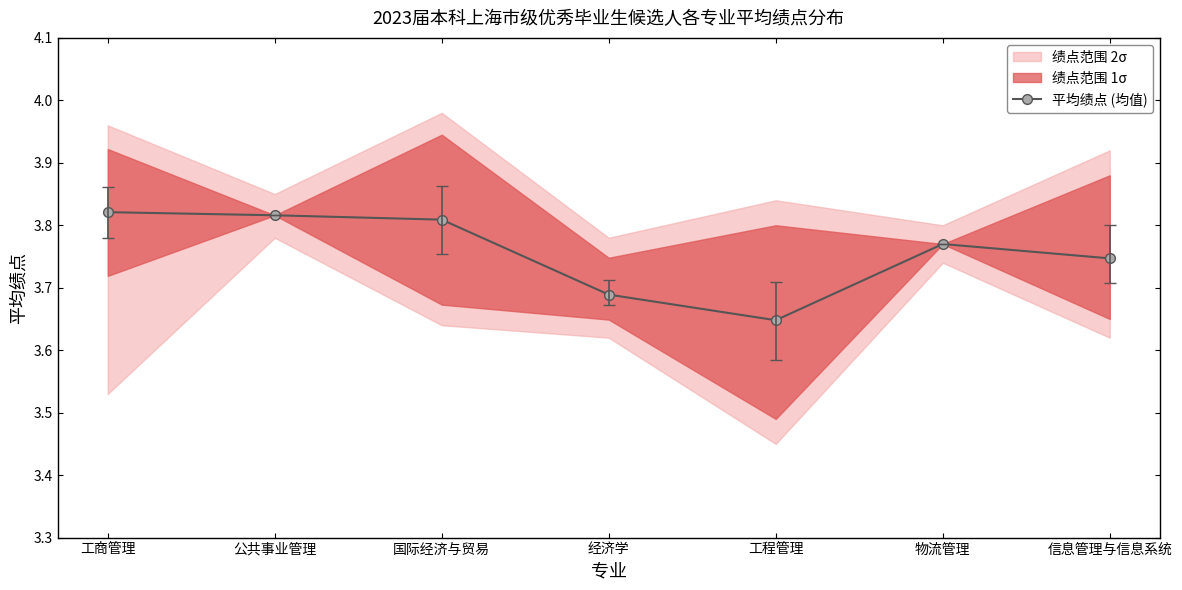

What position from the right is 国际经济与贸易?

5